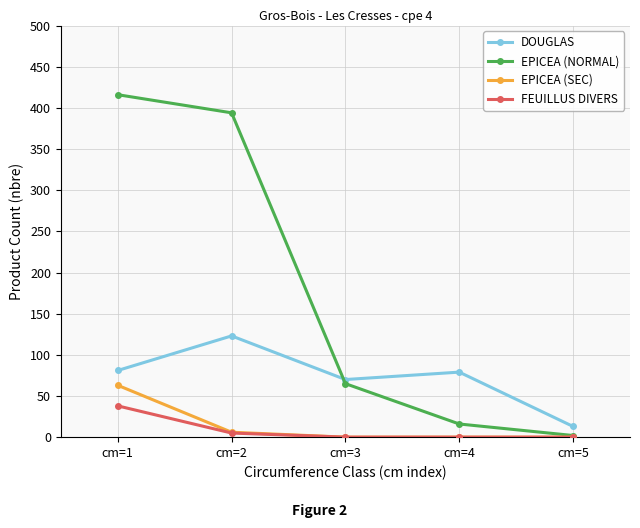

True or false: EPICEA (SEC) has more than 1 interior local peaks.

False